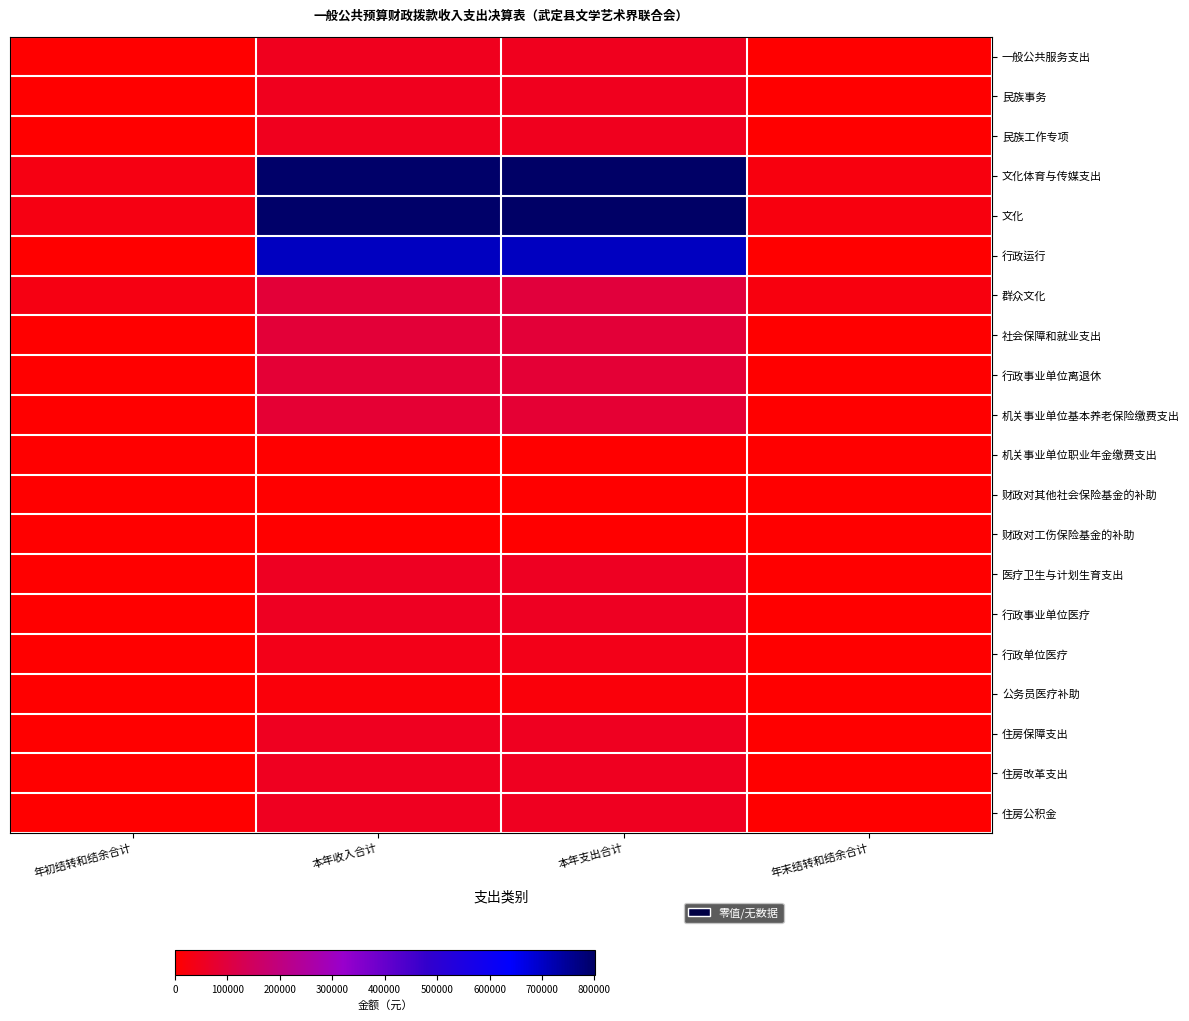

Rank the series by their maximum value, from lowest to highest.

财政对其他社会保险基金的补助, 财政对工伤保险基金的补助, 机关事业单位职业年金缴费支出, 公务员医疗补助, 行政单位医疗, 一般公共服务支出, 民族事务, 民族工作专项, 住房保障支出, 住房改革支出, 住房公积金, 医疗卫生与计划生育支出, 行政事业单位医疗, 机关事业单位基本养老保险缴费支出, 行政事业单位离退休, 社会保障和就业支出, 群众文化, 行政运行, 文化体育与传媒支出, 文化